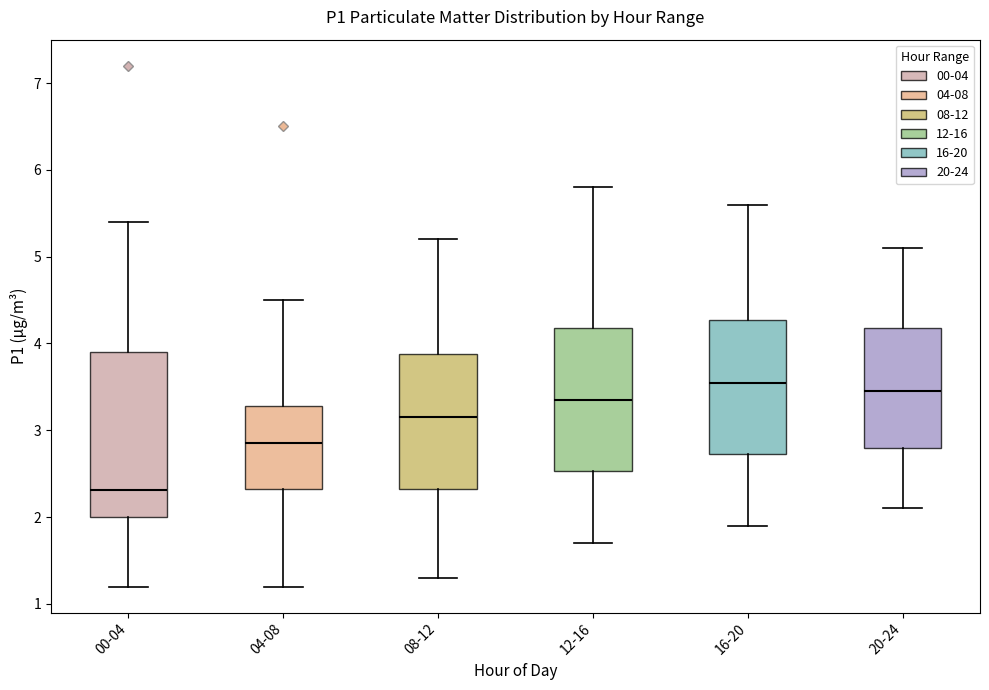

Which box has the lowest median line?

00-04